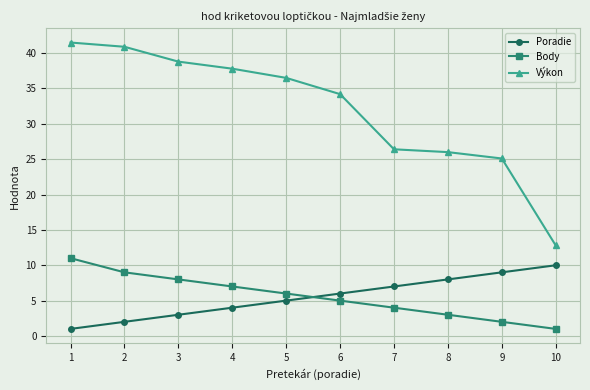

What is the value of the Výkon point at the 9th from the left?

25.1